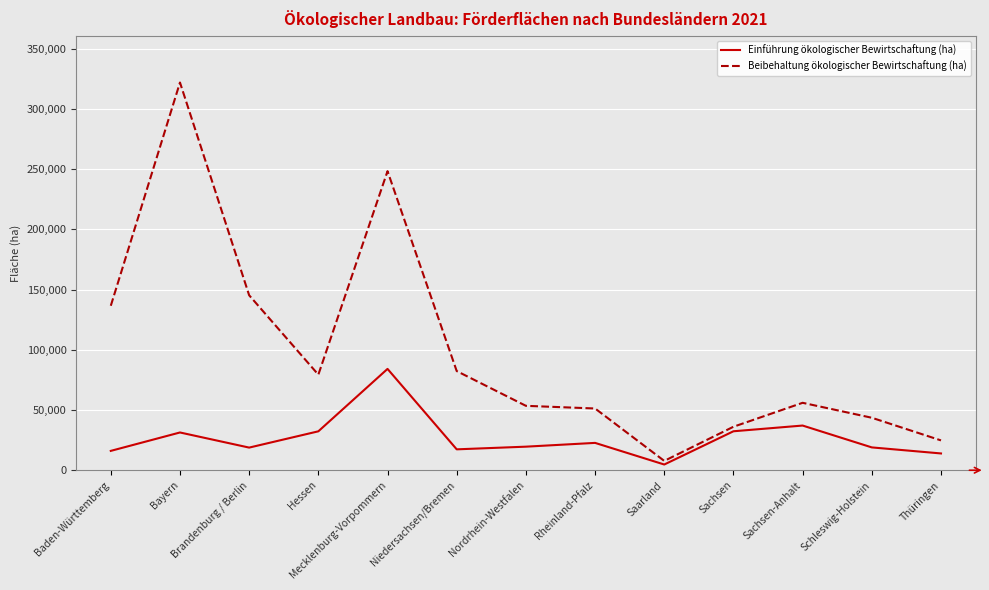

How many interior local peaks does the Einführung ökologischer Bewirtschaftung (ha) series have?

4